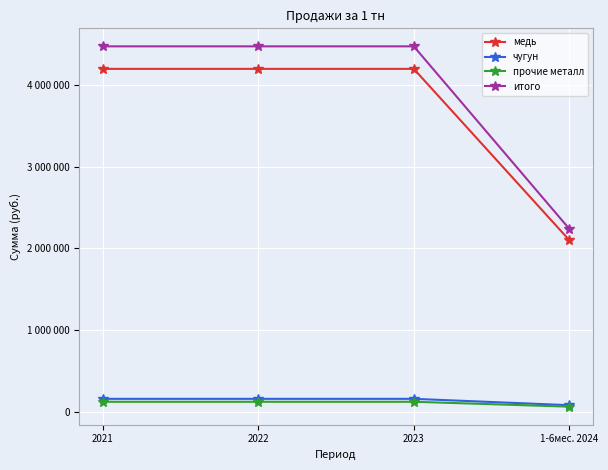

Rank the series by their maximum value, from highest to lowest.

итого, медь, чугун, прочие металл